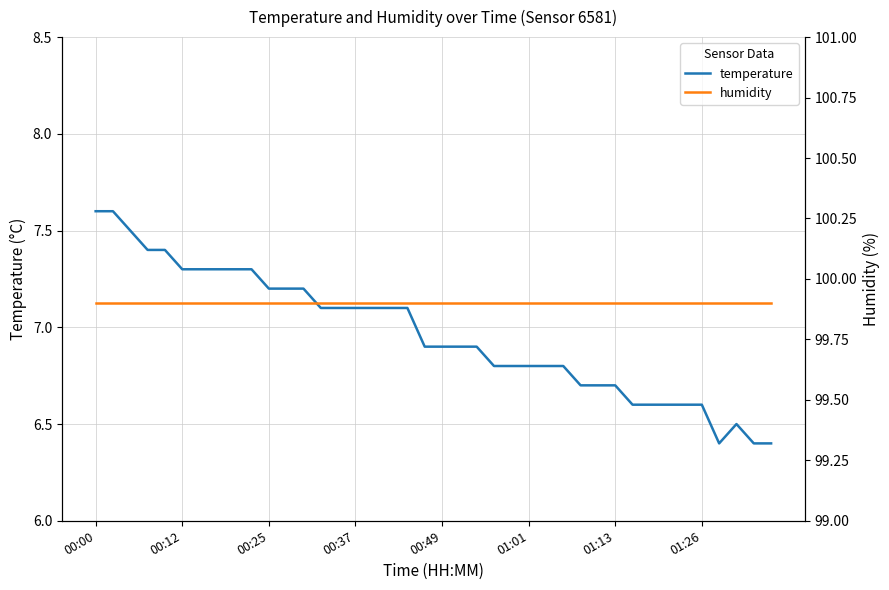

Rank the series by their maximum value, from highest to lowest.

humidity, temperature